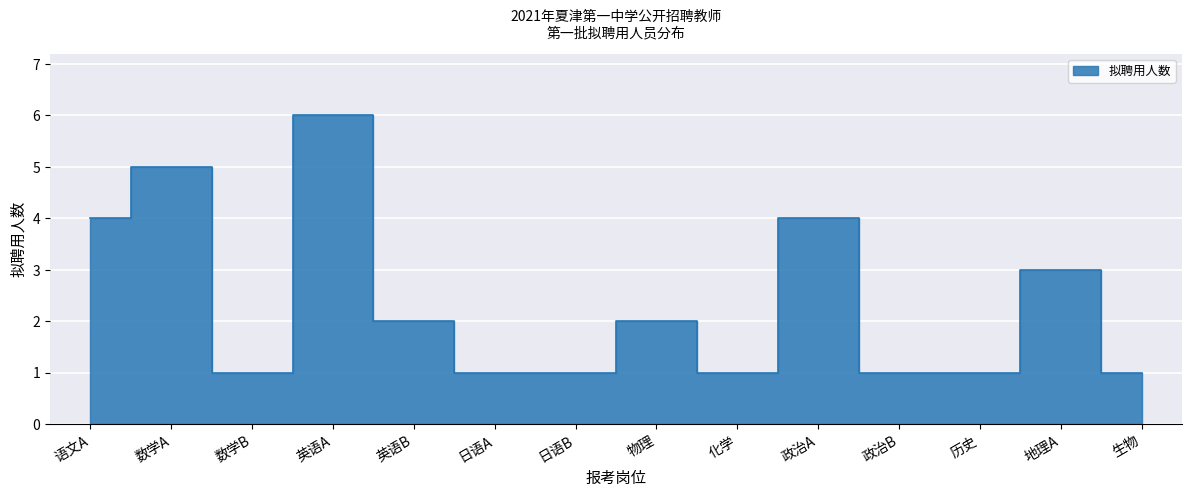

Reading left to right, what are all the values shown in this chart?

4	5	1	6	2	1	1	2	1	4	1	1	3	1